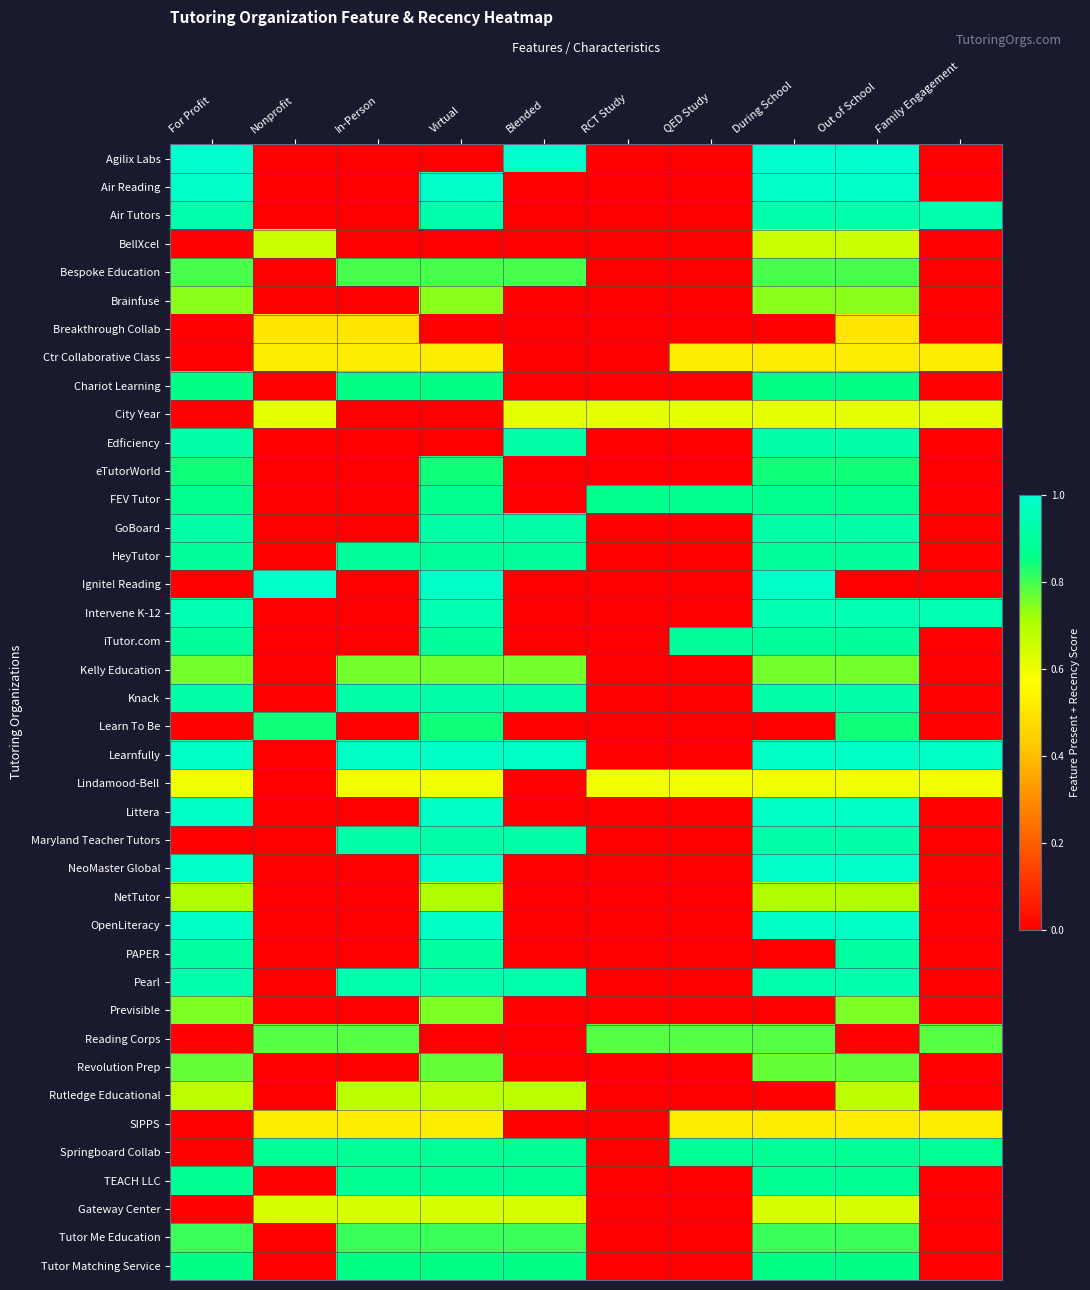

How many data points does each series have?

10